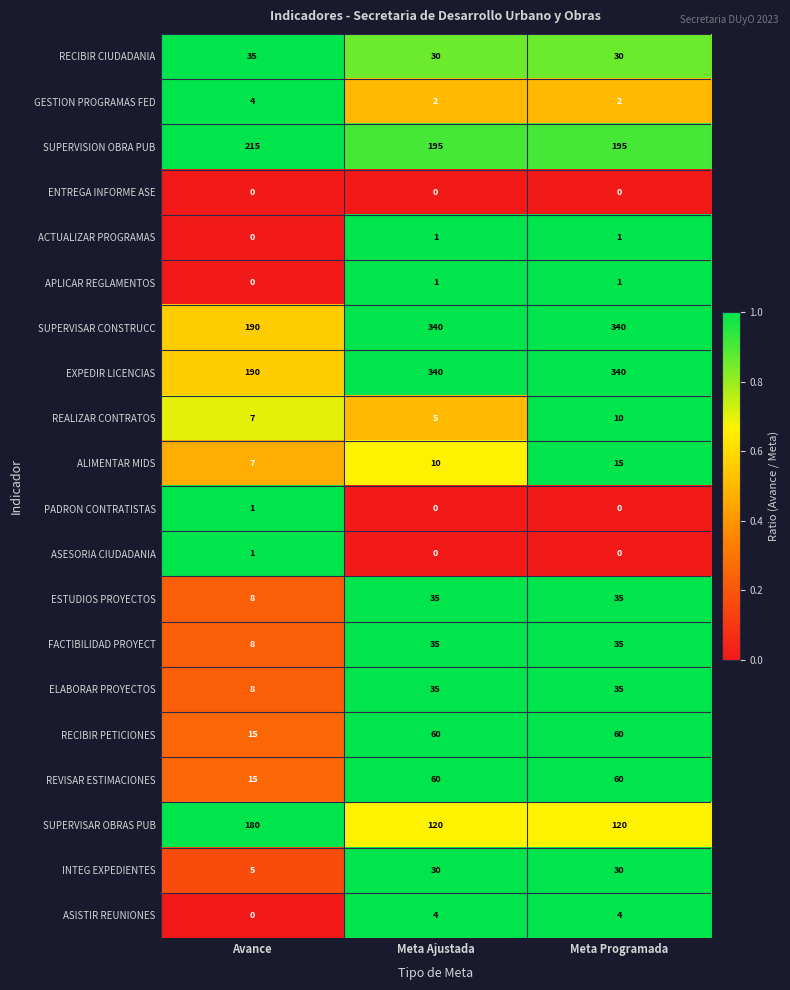

How many series are shown in this chart?

20